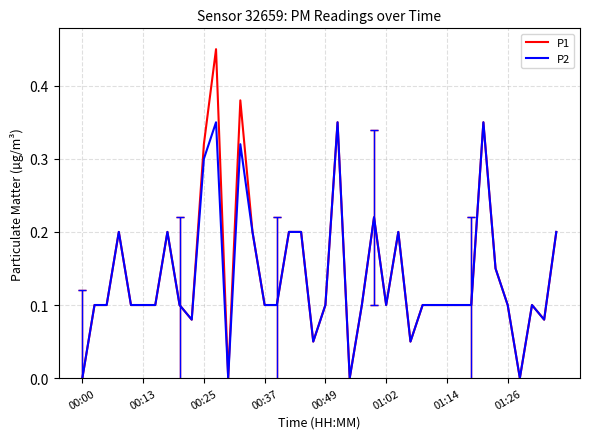

Which series has the widest spread of values?

P1